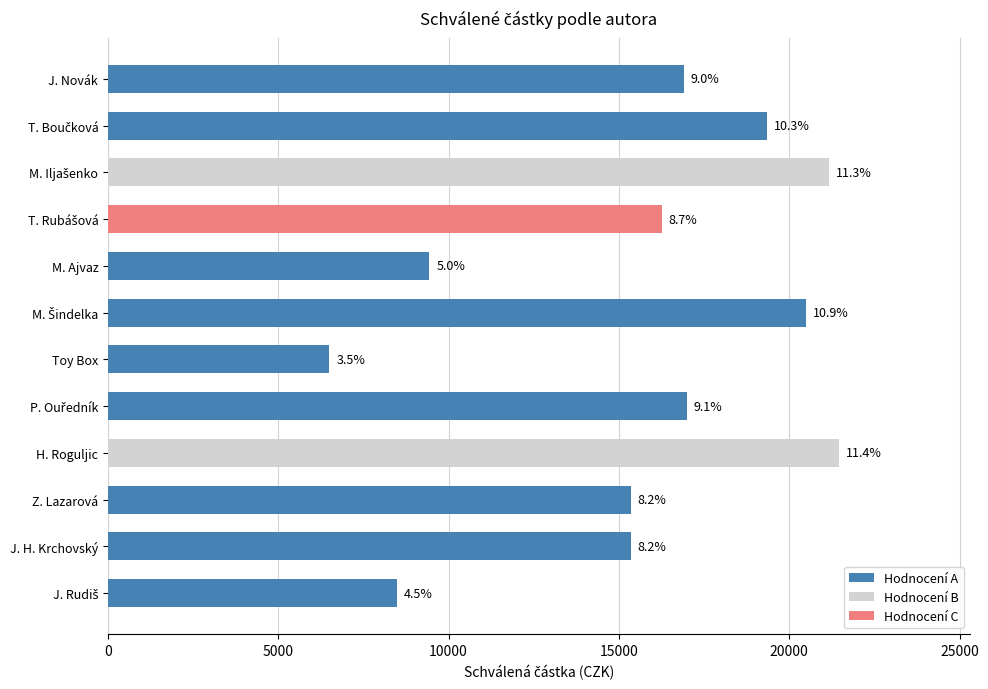

How many bars are there in total?

12